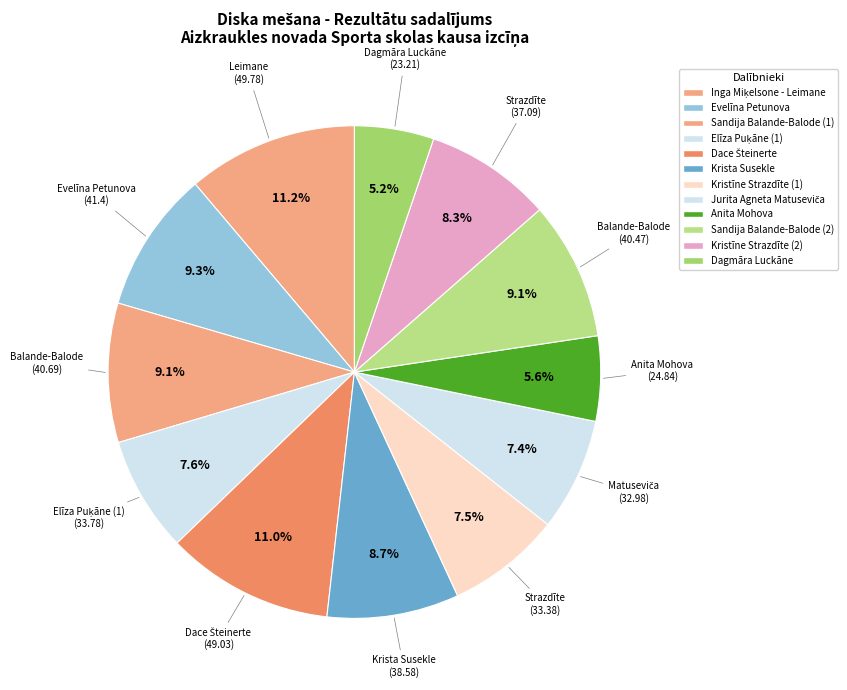

Does Dace Šteinerte account for over 50% of the chart?

No